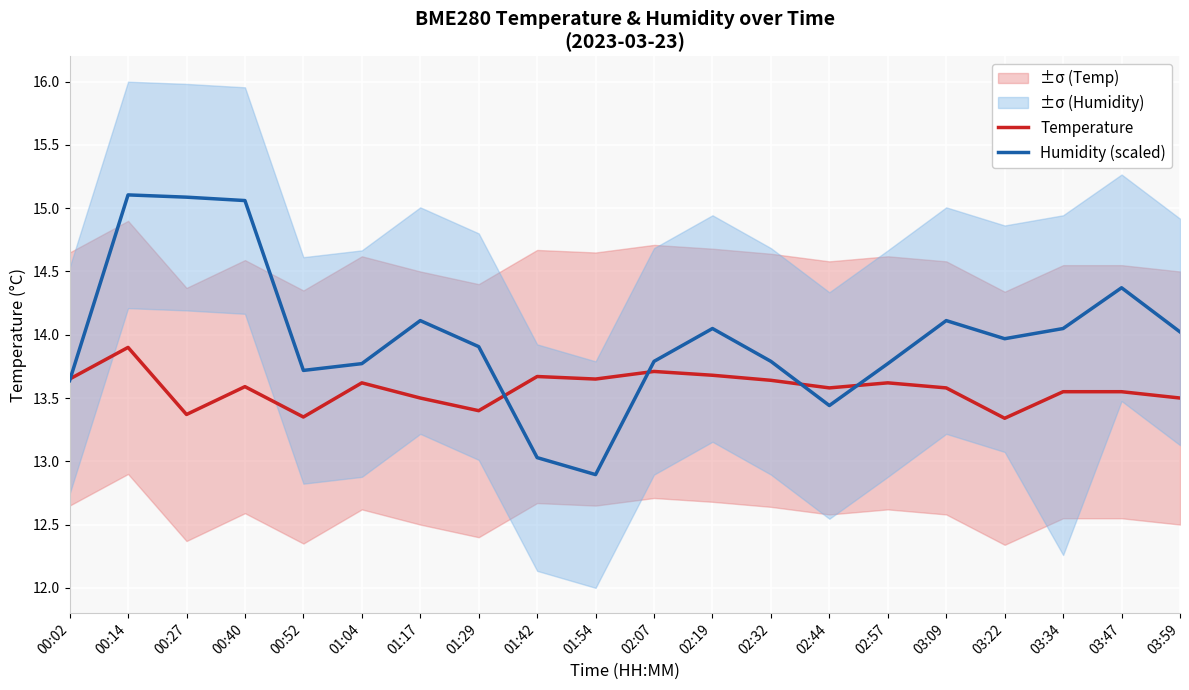

The value of Humidity (scaled) at 02:32 is 8.6. True or false?

False